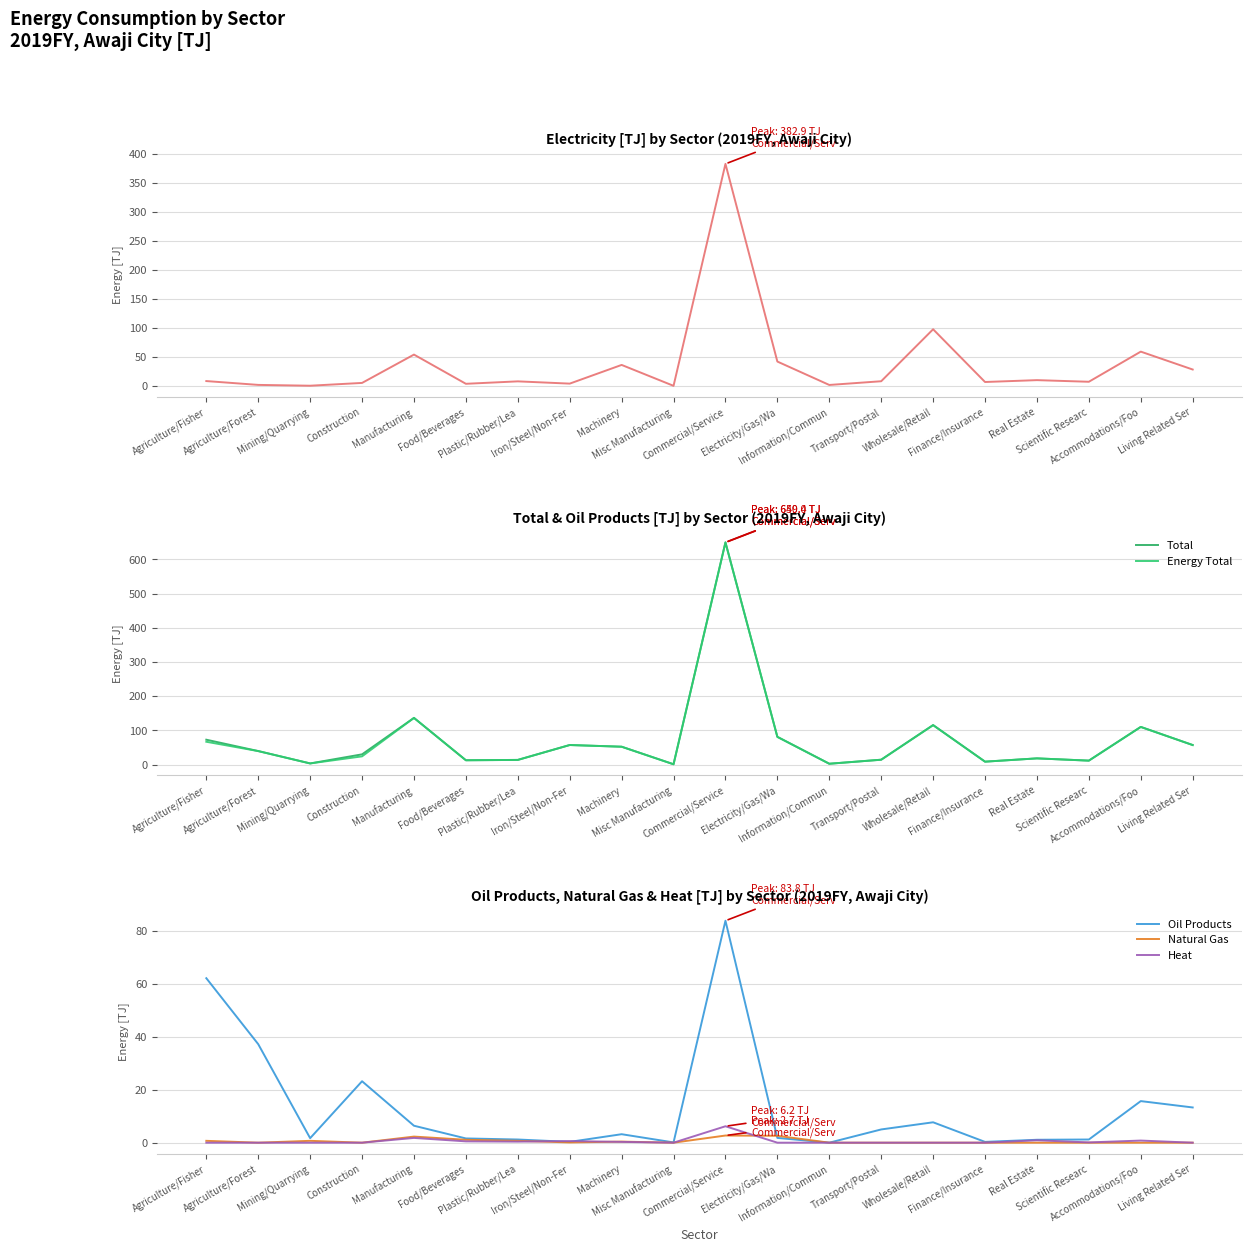

How many data points in Energy Total are less than 39?

10